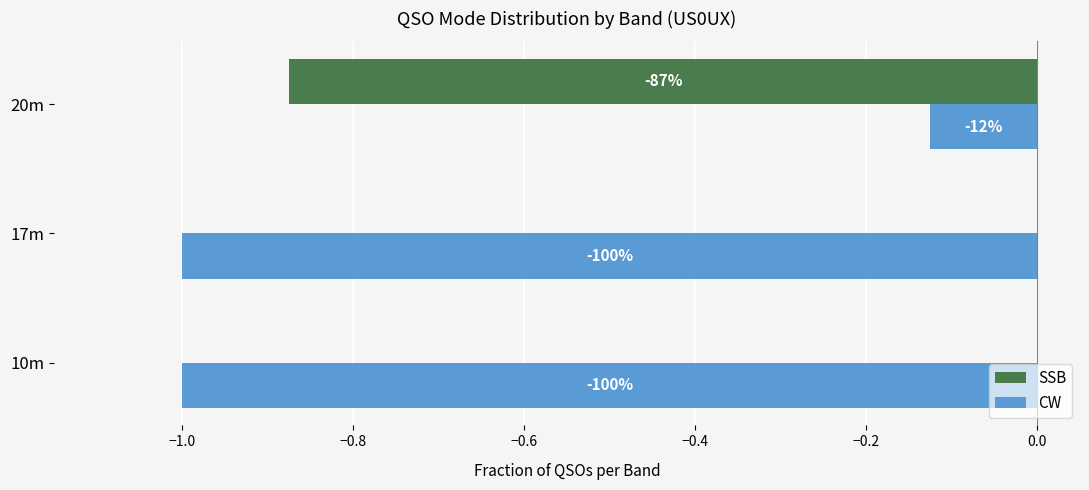

How many negative values does the SSB series have?

1